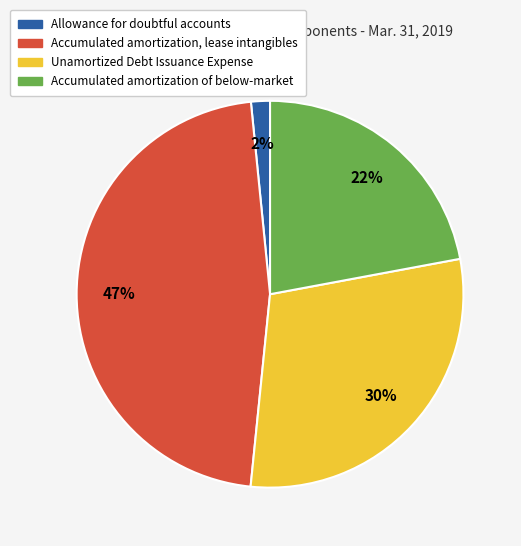

To the nearest percent, what portion does Accumulated amortization, lease intangibles represent?

47%